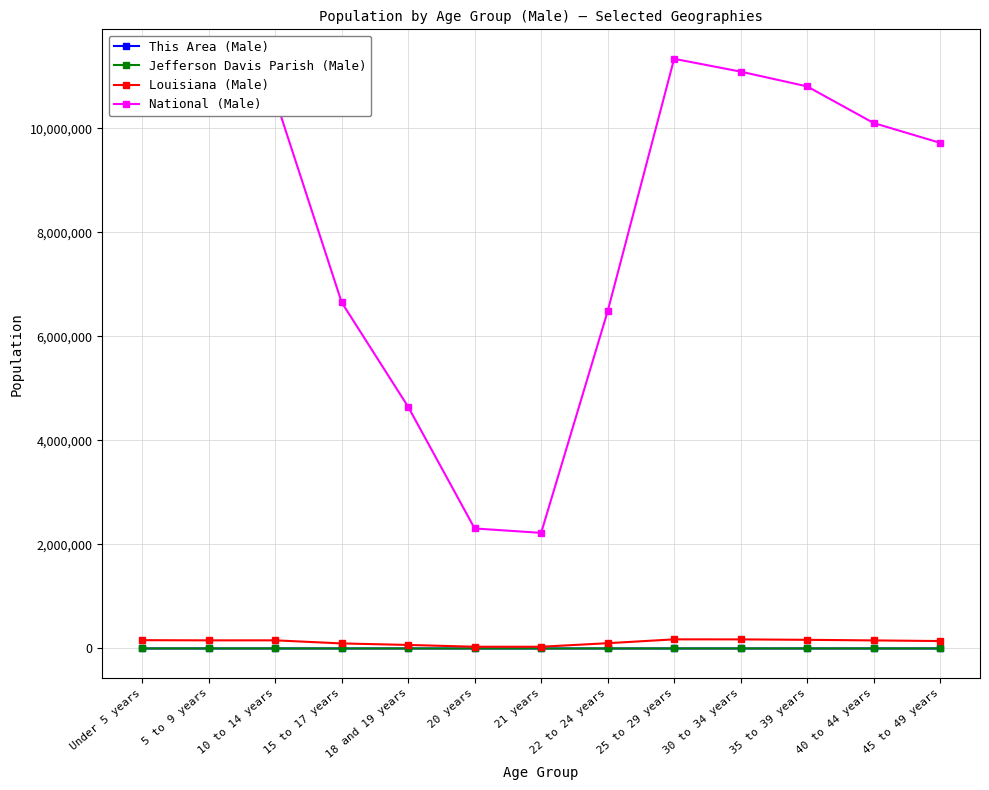

Which series has the largest total across all categories?

National (Male)